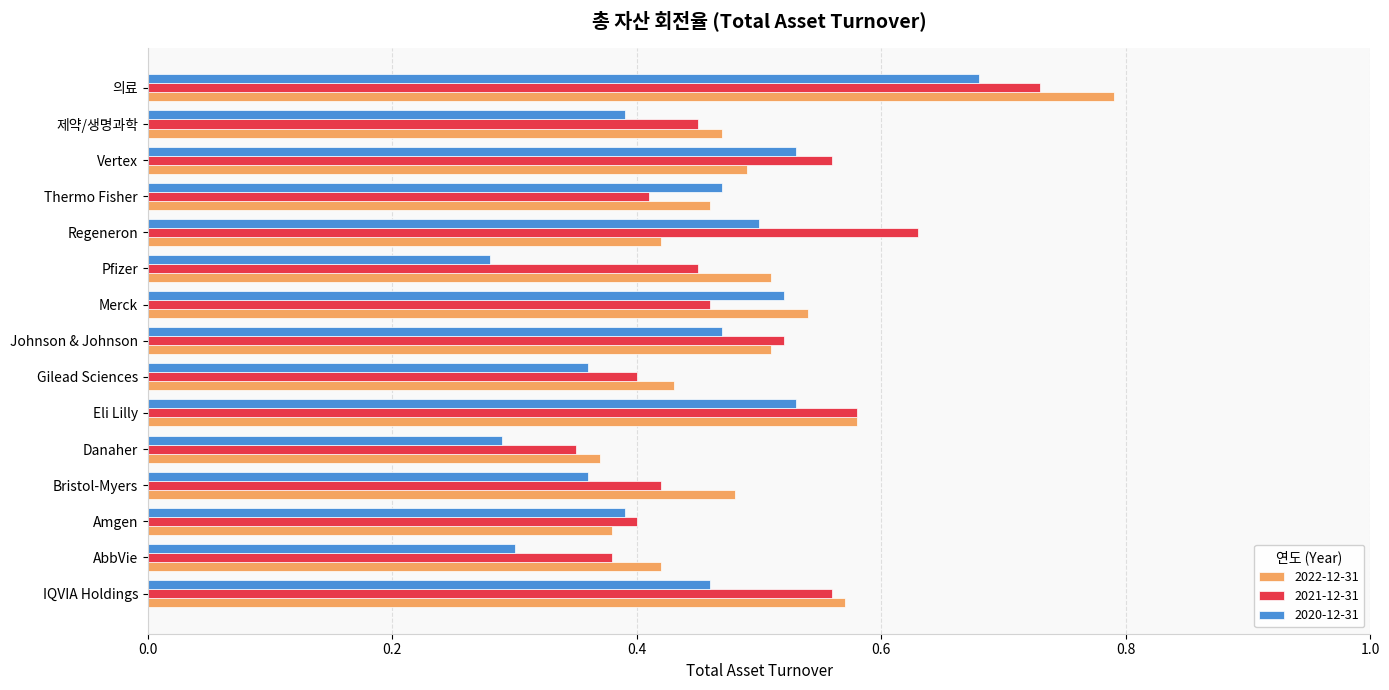

Between IQVIA Holdings and AbbVie, which series saw the biggest shift?

2021-12-31